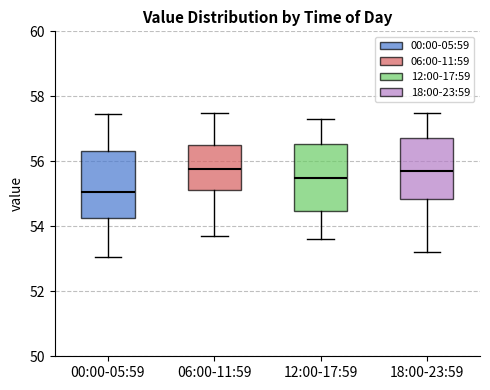

Which box has the lowest median line?

00:00-05:59